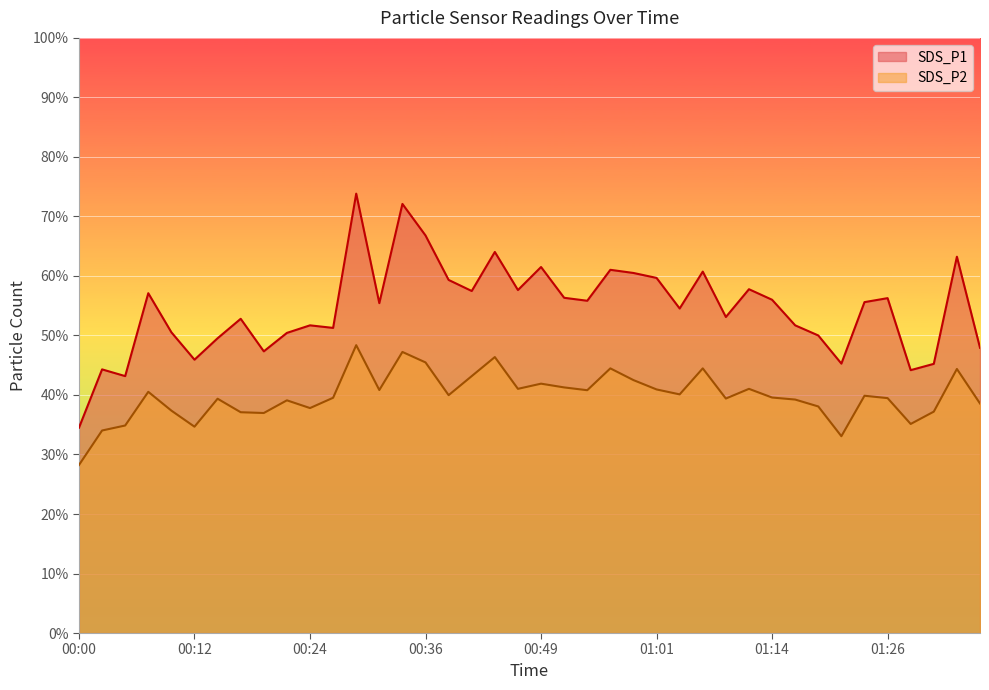

Is it true that SDS_P1 equals 21.6 at 00:39?

False